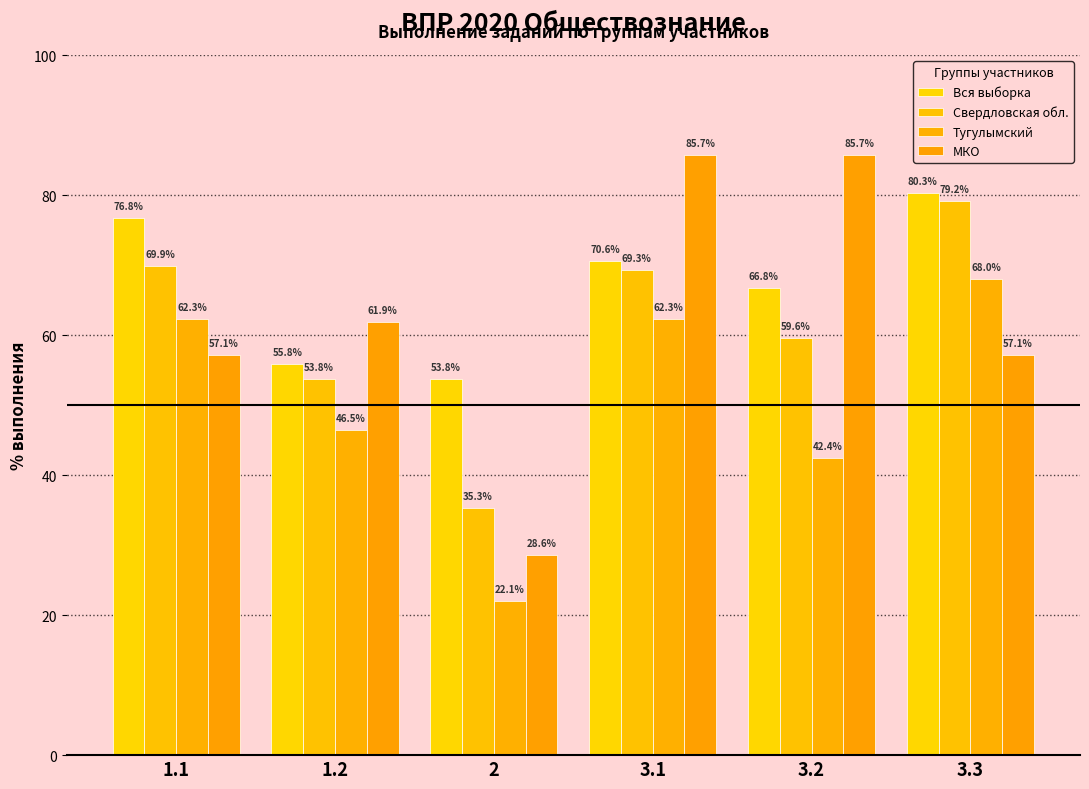

Which category has the highest value in the Вся выборка series?

3.3